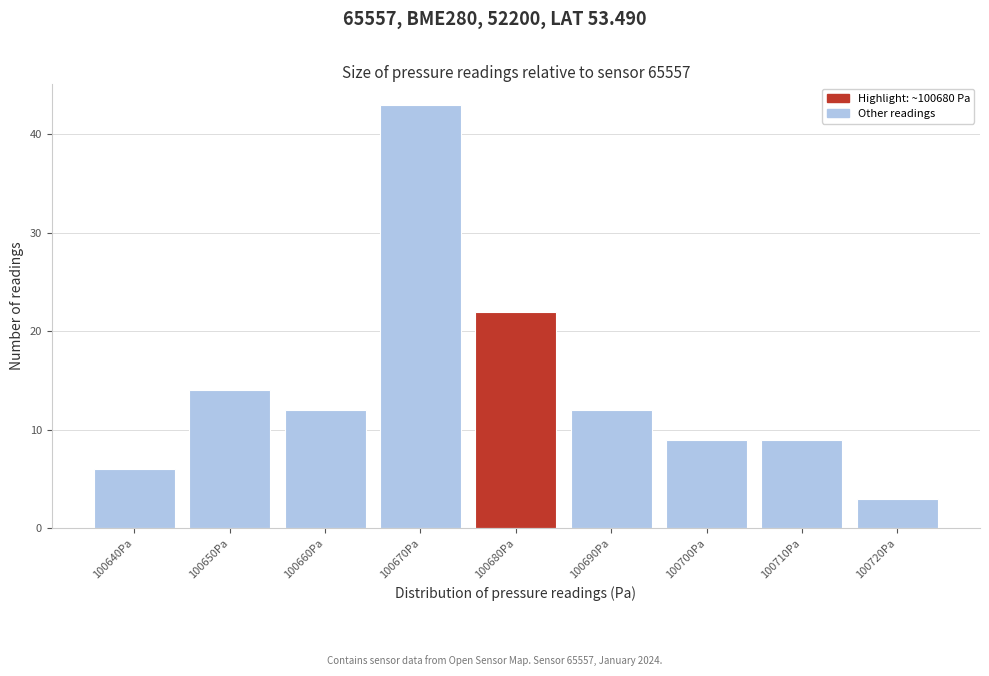

Reading right to left, transcribe all the data shown in this chart.

3	9	9	12	22	43	12	14	6